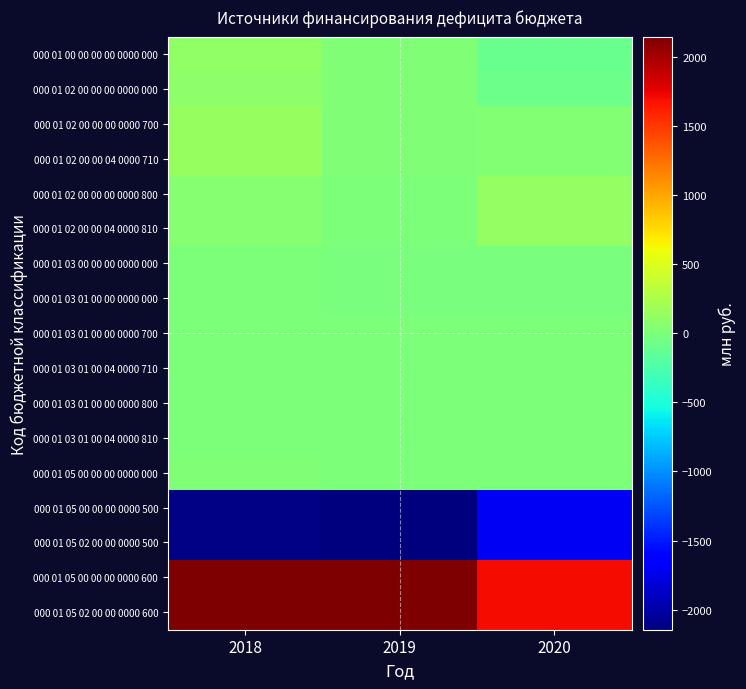

Reading right to left, list all the values displayed in this chart.

000 01 00 00 00 00 0000 000: 2020=-93.2	2019=22.1	2018=110.8
000 01 02 00 00 00 0000 000: 2020=-77.4	2019=32.6	2018=87.8
000 01 02 00 00 00 0000 700: 2020=48.5	2019=32.6	2018=146.1
000 01 02 00 00 04 0000 710: 2020=48.5	2019=32.6	2018=146.1
000 01 02 00 00 00 0000 800: 2020=125.8	2019=0.0	2018=58.3
000 01 02 00 00 04 0000 810: 2020=125.8	2019=0.0	2018=58.3
000 01 03 00 00 00 0000 000: 2020=-15.9	2019=-10.6	2018=0.0
000 01 03 01 00 00 0000 000: 2020=-15.9	2019=-10.6	2018=0.0
000 01 03 01 00 00 0000 700: 2020=0.0	2019=0.0	2018=0.0
000 01 03 01 00 04 0000 710: 2020=0.0	2019=0.0	2018=0.0
000 01 03 01 00 00 0000 800: 2020=15.9	2019=10.6	2018=0.0
000 01 03 01 00 04 0000 810: 2020=15.9	2019=10.6	2018=0.0
000 01 05 00 00 00 0000 000: 2020=0.0	2019=0.0	2018=23.0
000 01 05 00 00 00 0000 500: 2020=-1703.2	2019=-2144.7	2018=-2119.6
000 01 05 02 00 00 0000 500: 2020=-1703.2	2019=-2144.7	2018=-2119.6
000 01 05 00 00 00 0000 600: 2020=1703.2	2019=2144.7	2018=2142.6
000 01 05 02 00 00 0000 600: 2020=1703.2	2019=2144.7	2018=2142.6